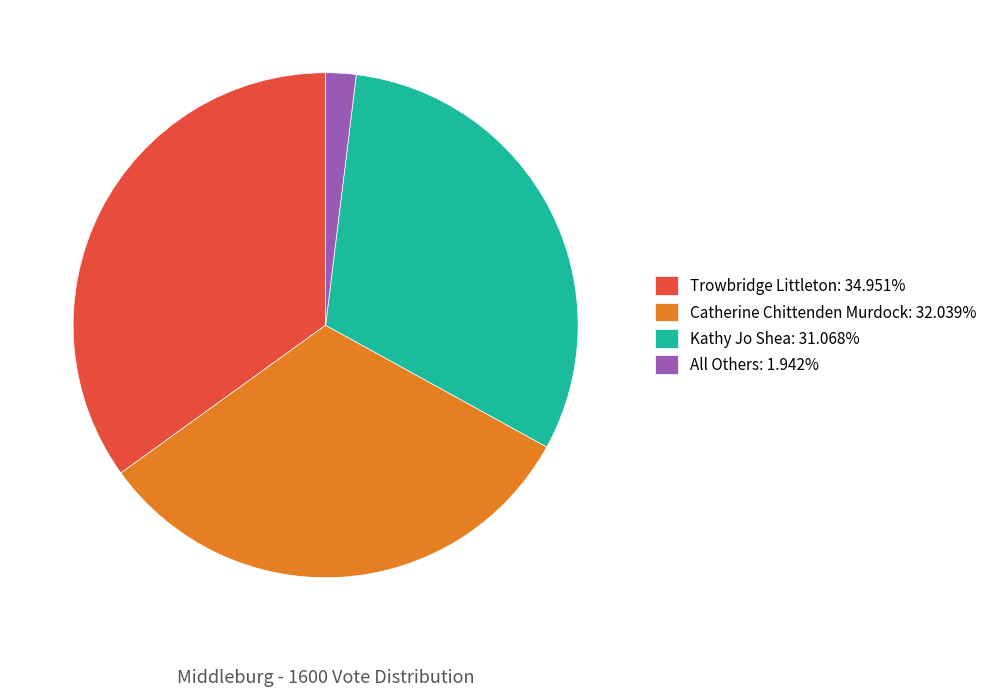

Which has a higher value, Trowbridge Littleton or Catherine Chittenden Murdock?

Trowbridge Littleton